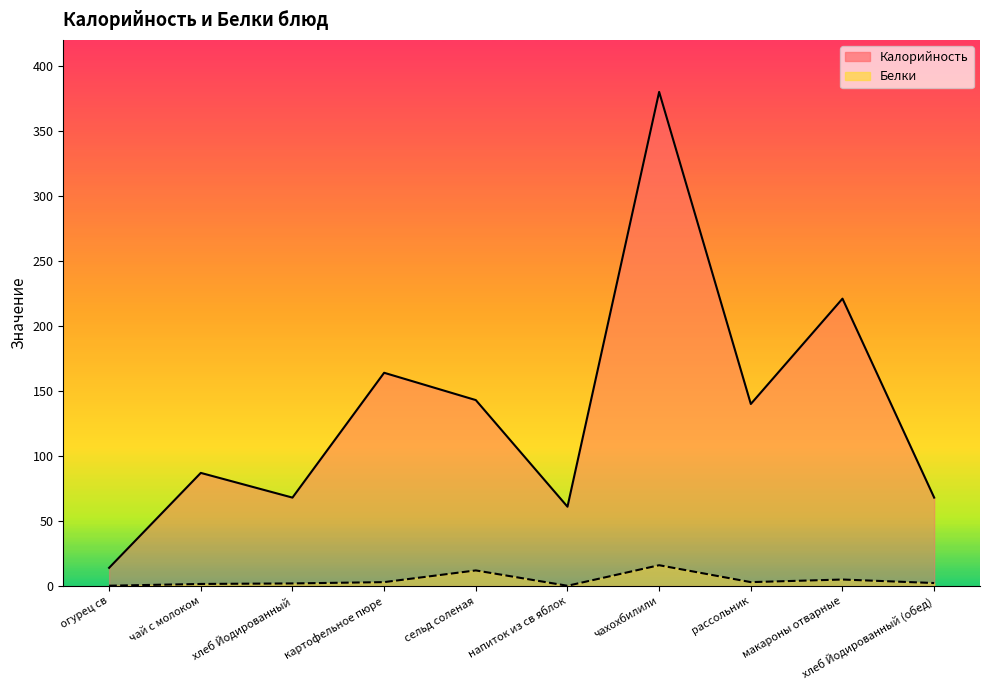

What is the difference between the Калорийность values at чай с молоком and чахохбилили?

293.0